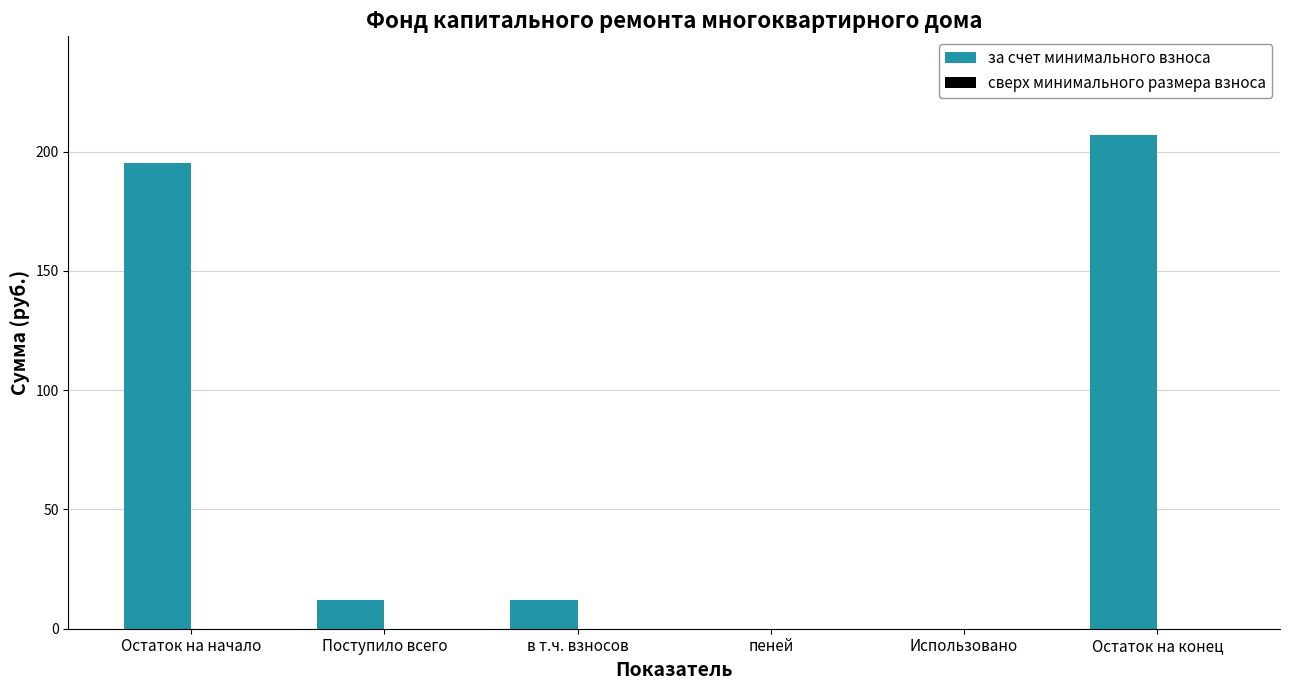

Is it true that the value at Остаток на начало is 195.1?

True